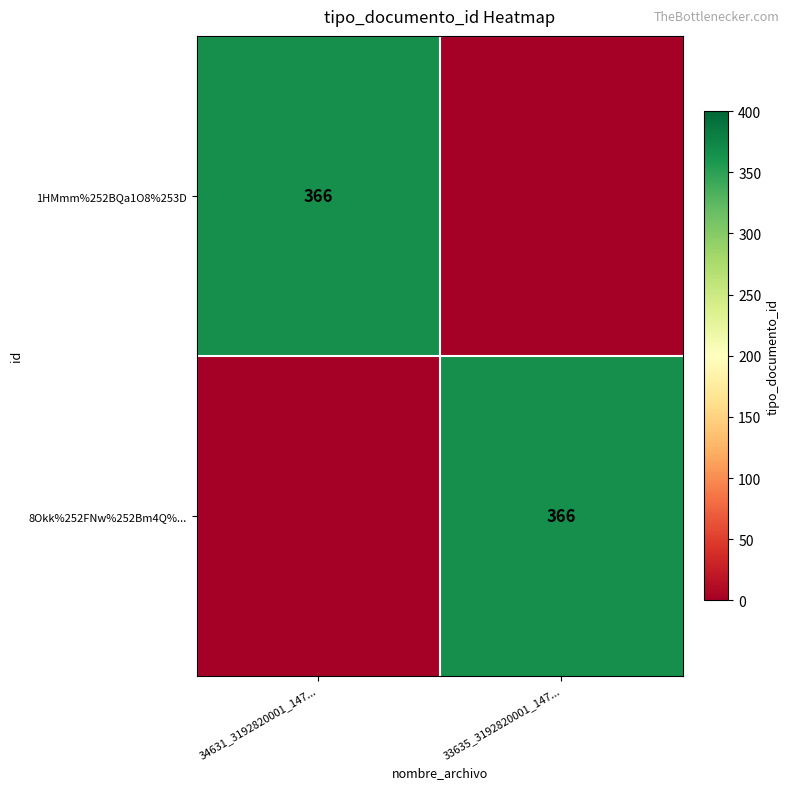

Is it true that 8Okk%252FNw%252Bm4Q%... equals 366 at 33635_3192820001_147...?

True